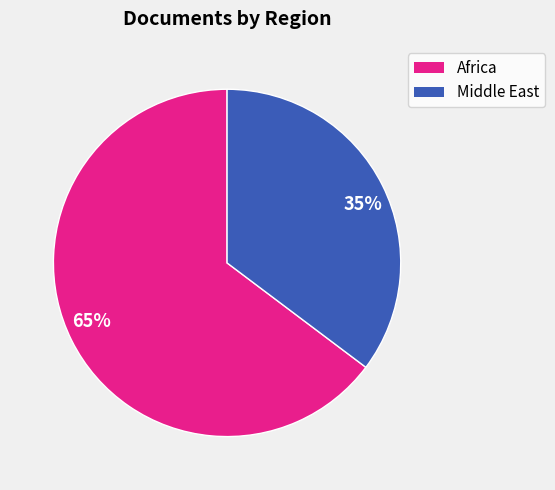

What is the smallest slice in the pie chart?

35%